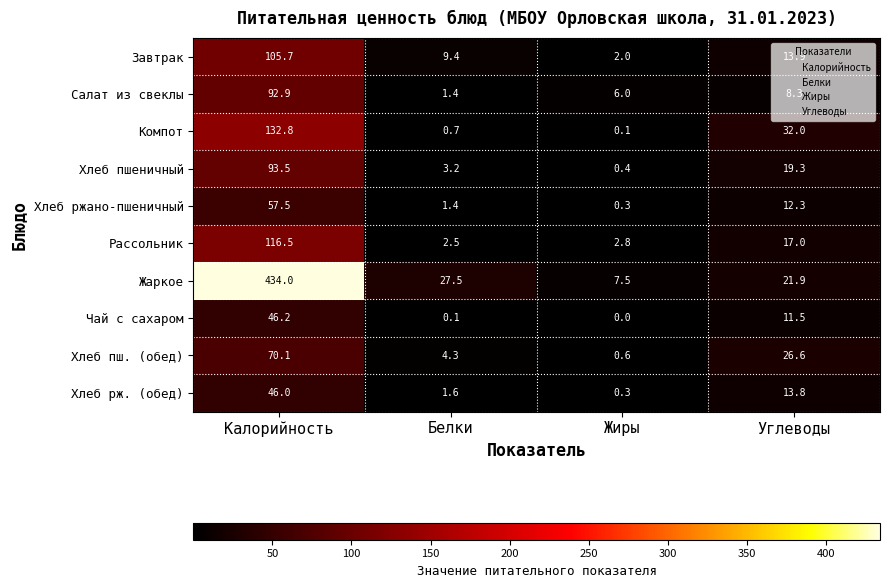

At which category is the sum across all series the highest?

Калорийность